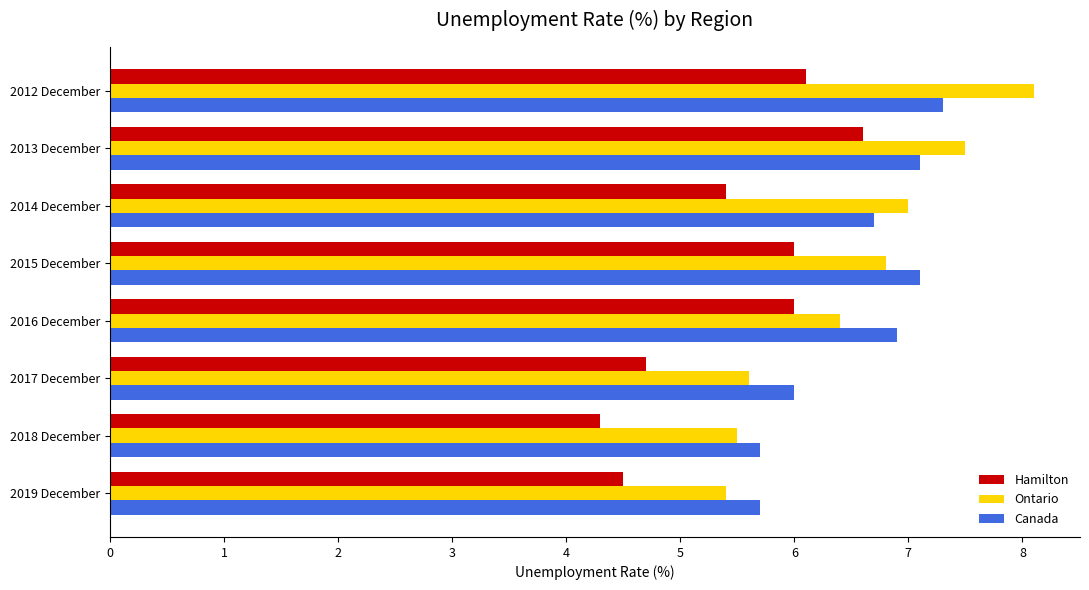

Which series has the widest spread of values?

Ontario